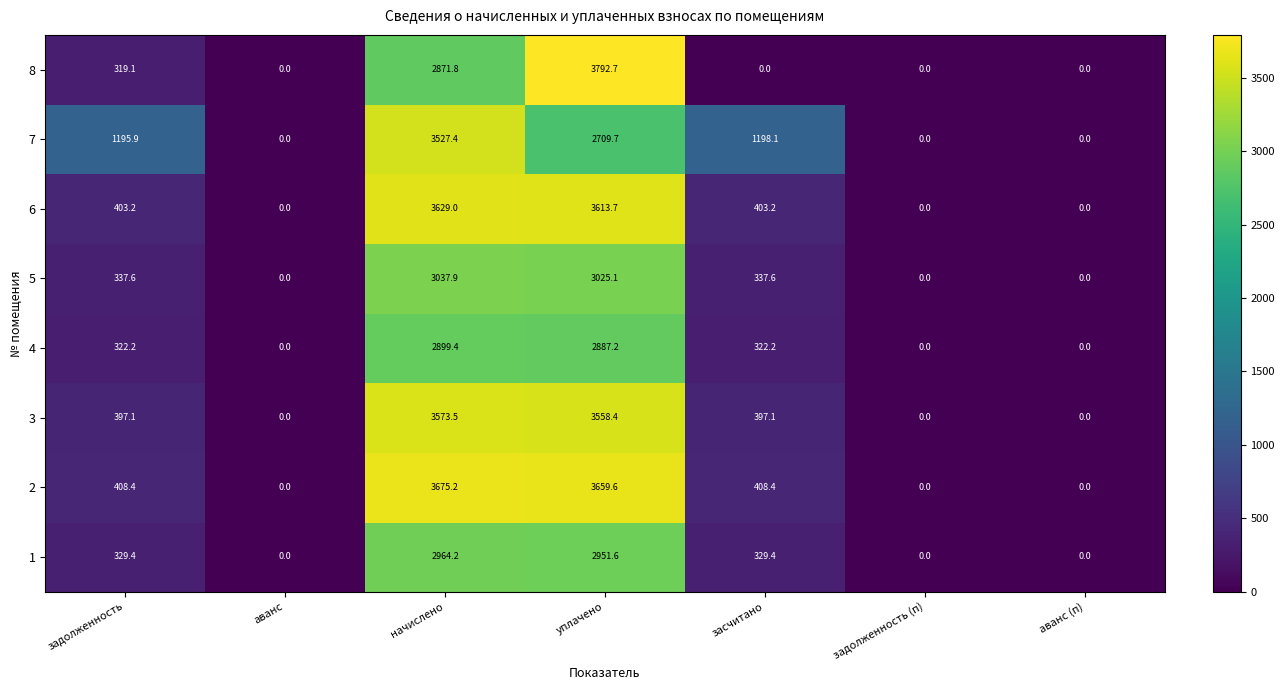

List the series in order of their peak value, lowest first.

4, 1, 5, 7, 3, 6, 2, 8